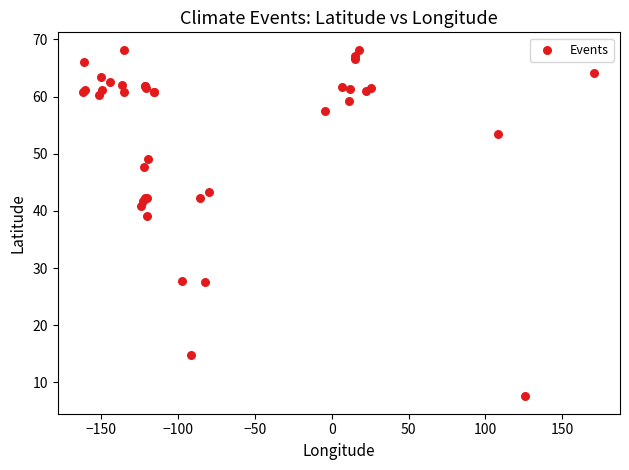

What Y value in the scatter plot is closest to 37?

39.2